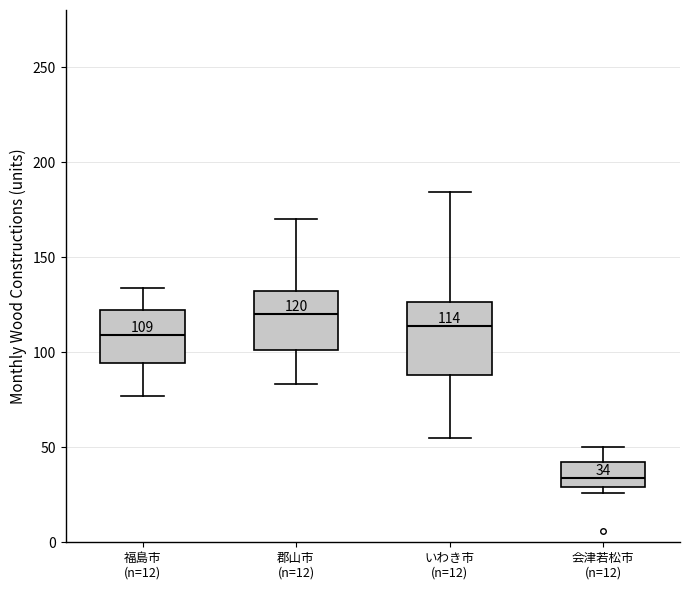

Comparing the boxes themselves (not the whiskers), which one is the tallest?

いわき市 (n=12)